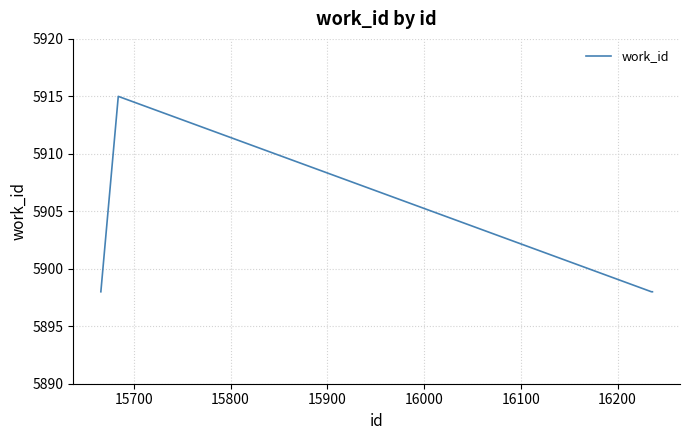

What is the sum of all values?

23609